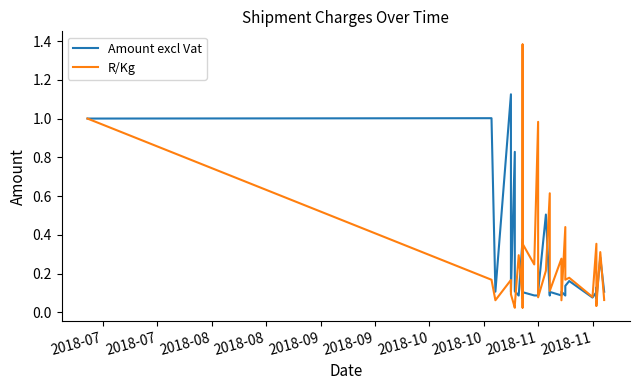

What is the highest value of the R/Kg series?

1.4